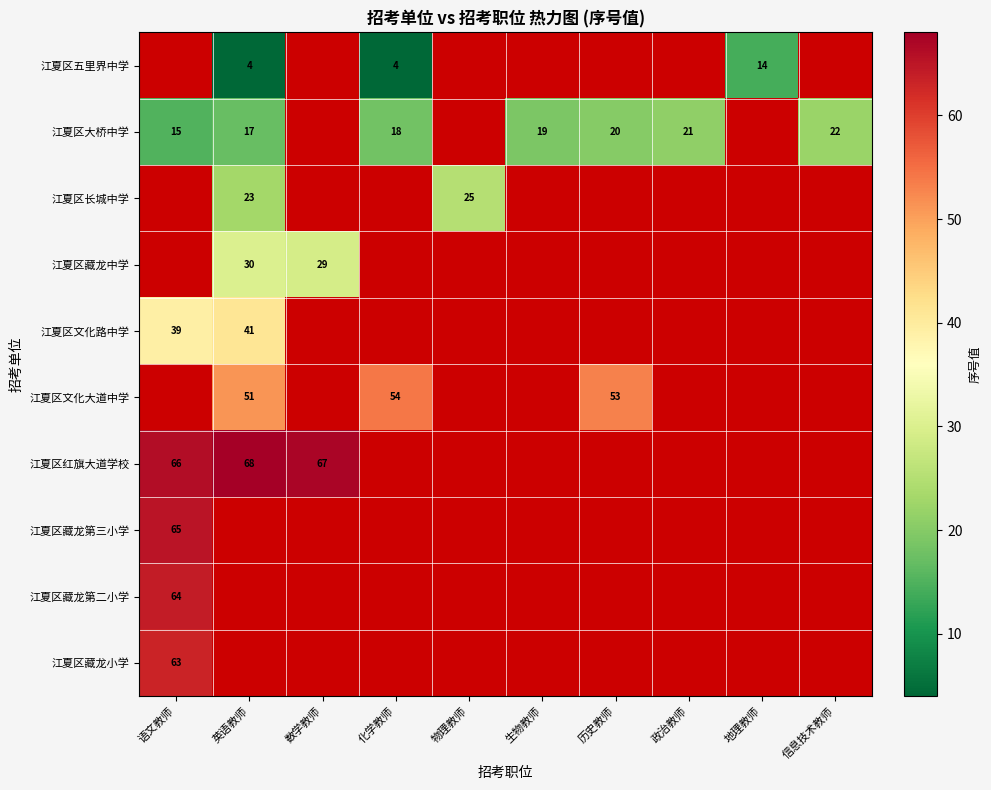

The value of 江夏区大桥中学 at 信息技术教师 is 22. True or false?

True